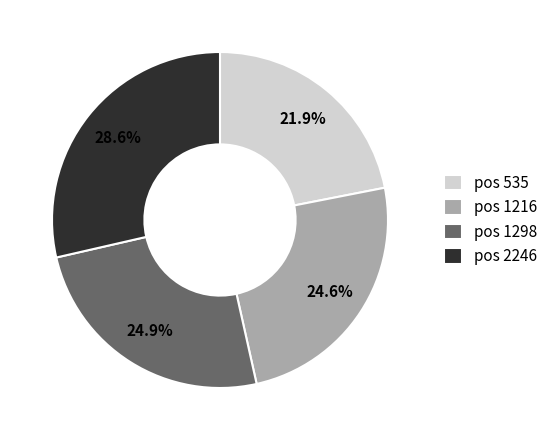

What percentage do pos 1216 and pos 535 together represent?

46.5%